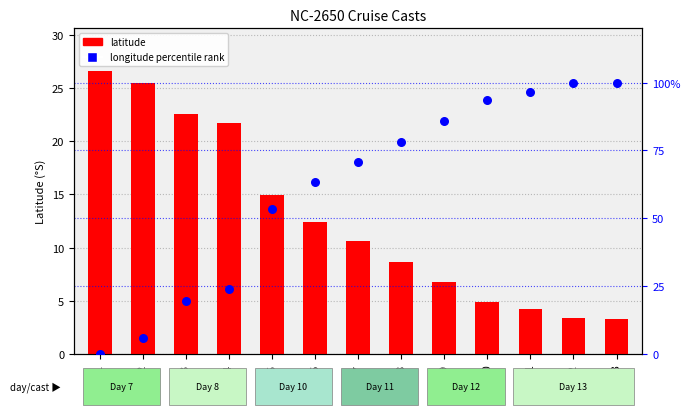

Which series contains the highest Y value?

longitude percentile rank